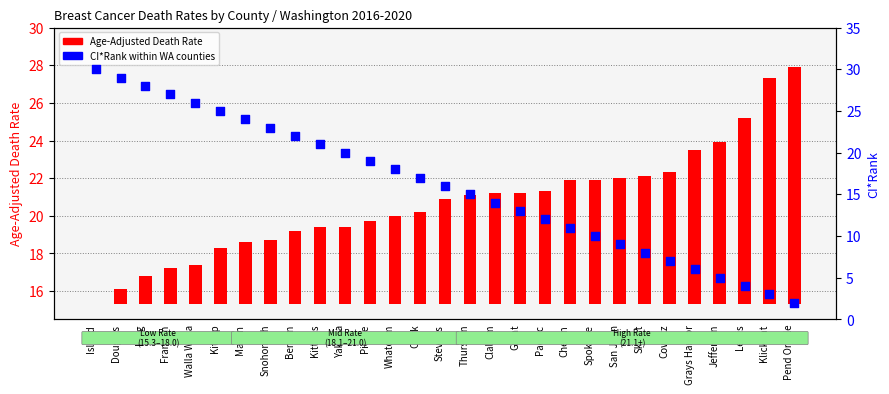

Which series contains the highest Y value?

CI*Rank